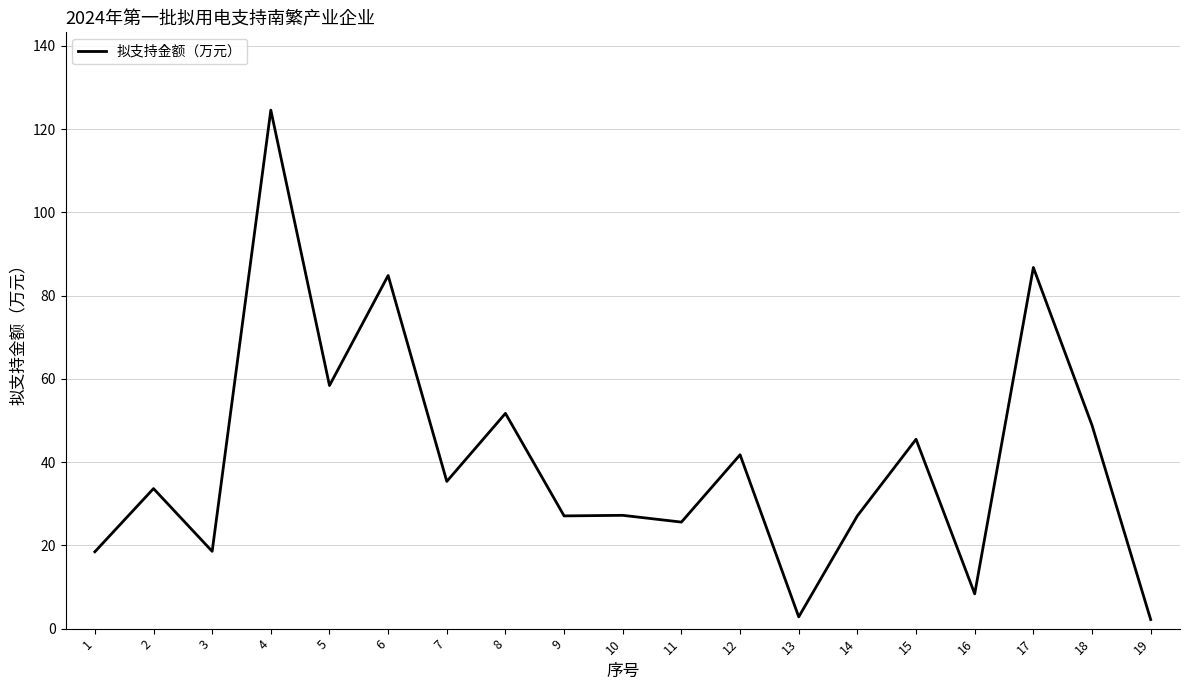

What is the change in value from 11 to 15?

+19.9